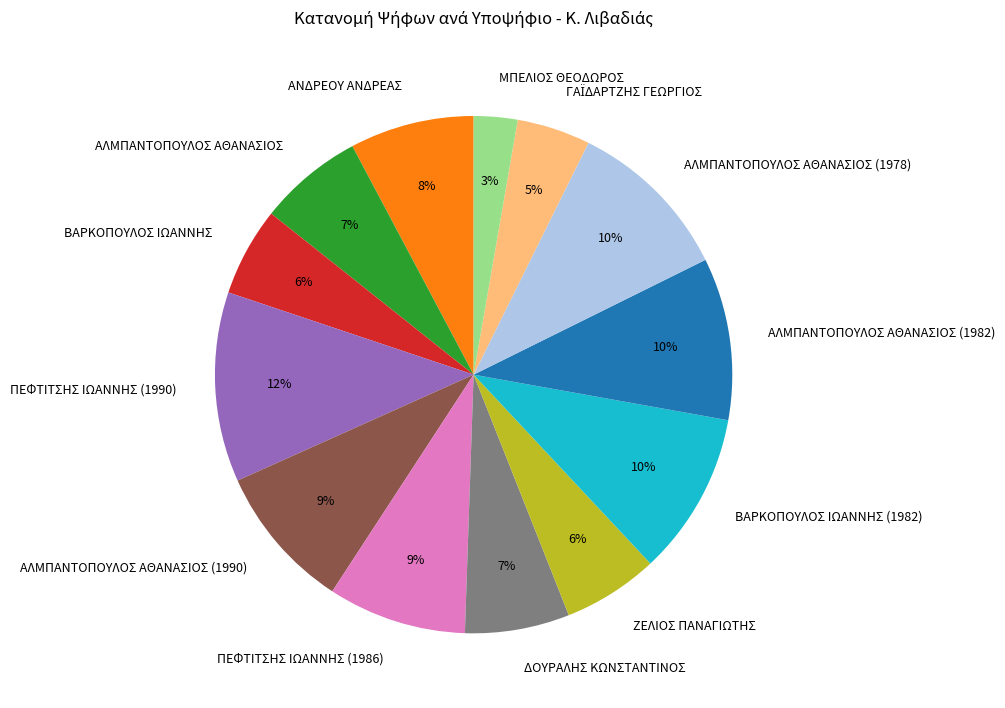

Which slice is the smallest?

ΜΠΕΛΙΟΣ ΘΕΟΔΩΡΟΣ